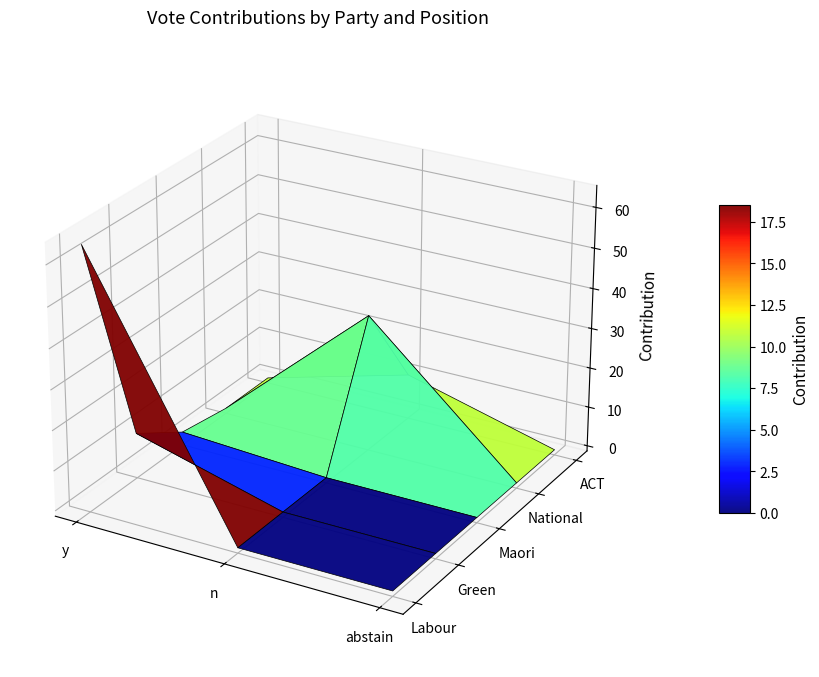

What is the average value of the National series?

4